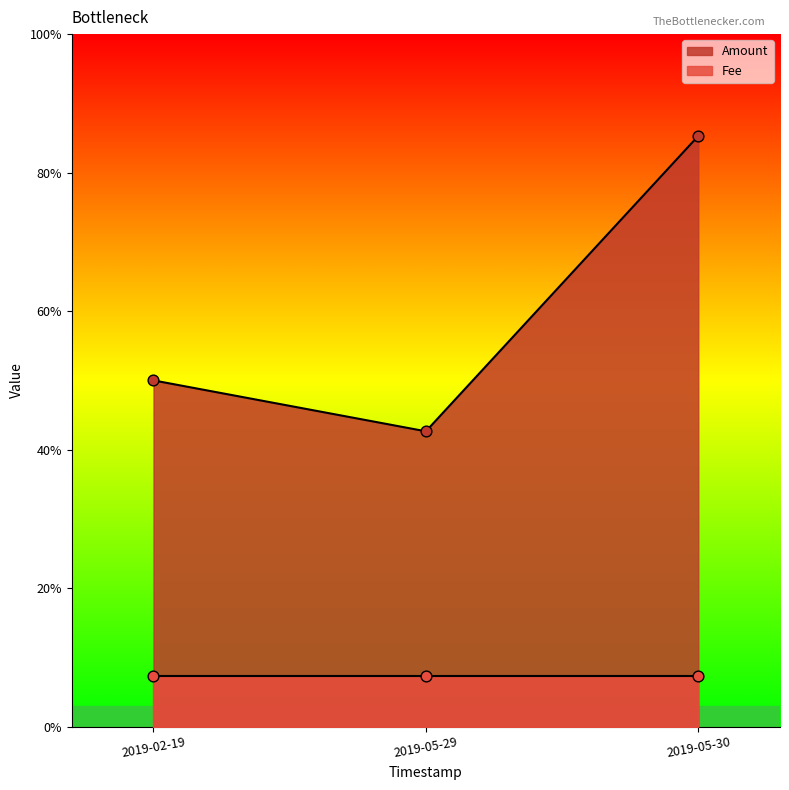

At which category is the sum across all series the highest?

2019-05-30 00:41:13